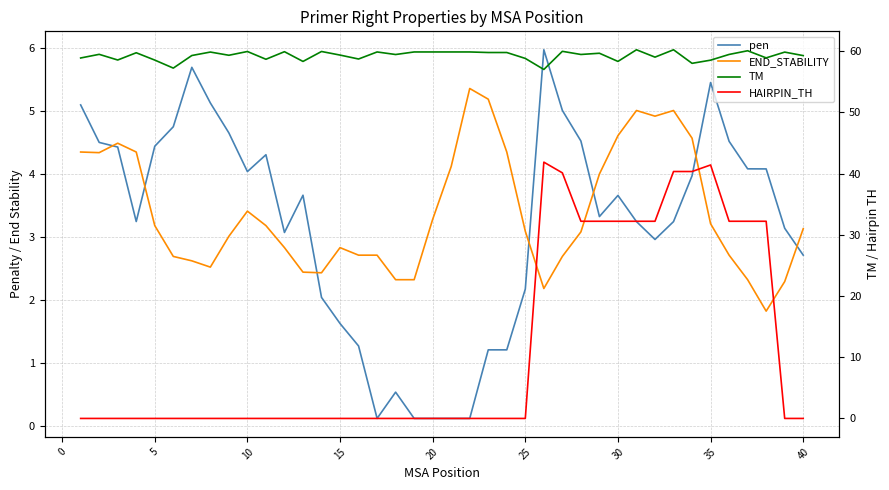

Is this an area chart (filled region under the line)?

No